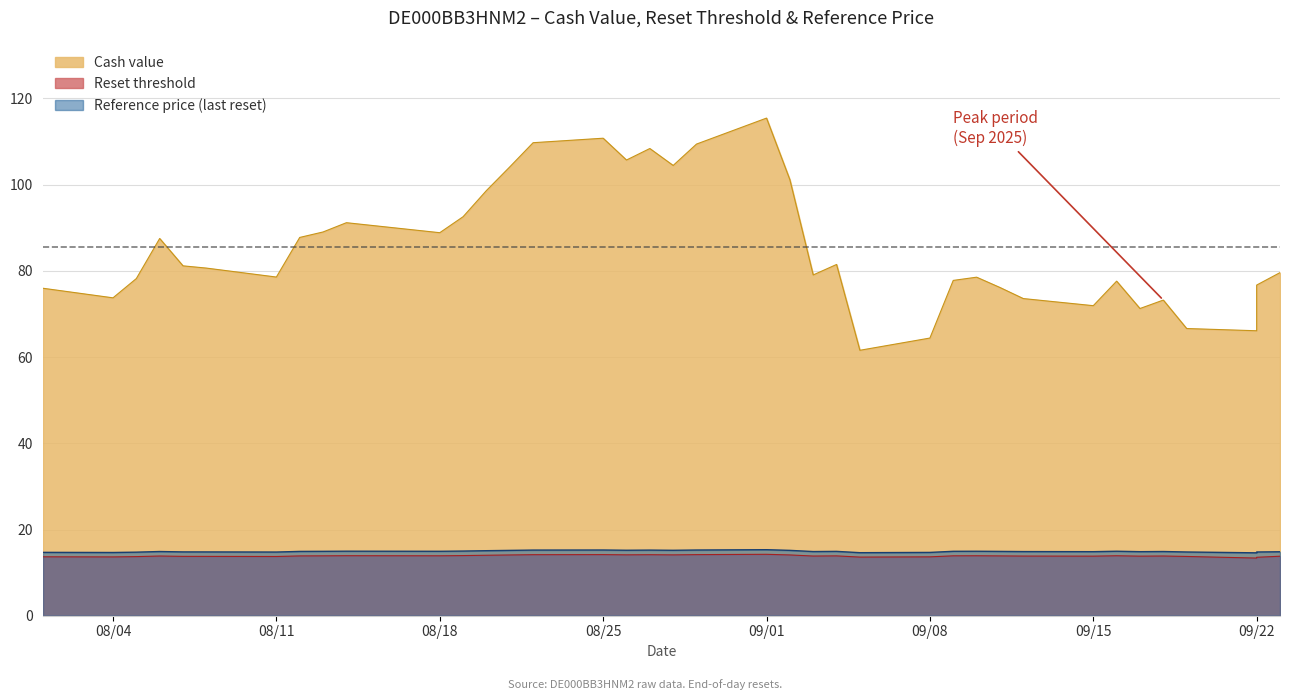

What is the spread (max minus min) of values at 2025-09-03?

65.2